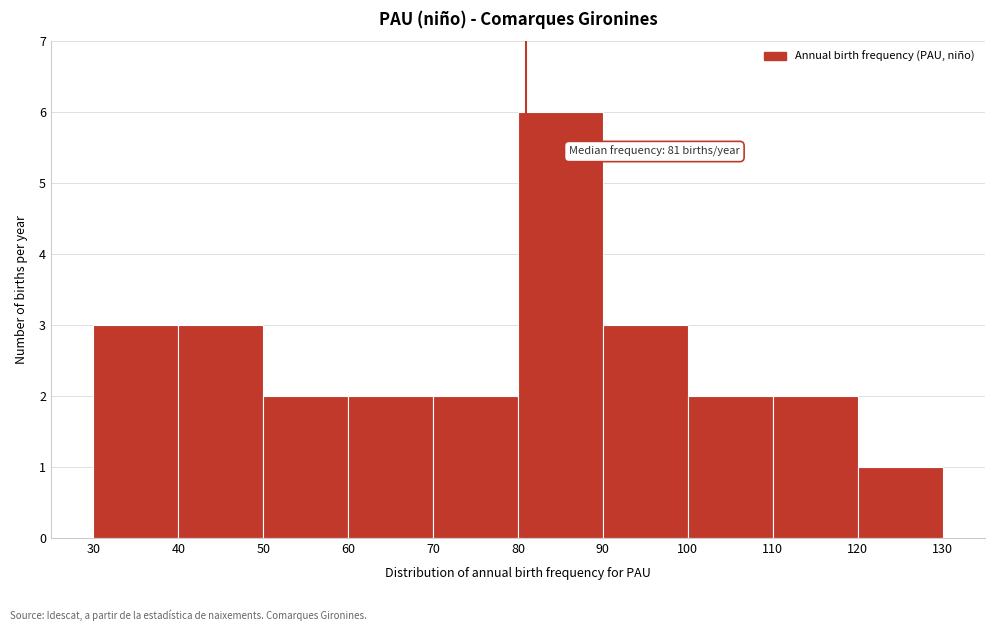

Which range on the x-axis has the tallest bar?

80 to 90